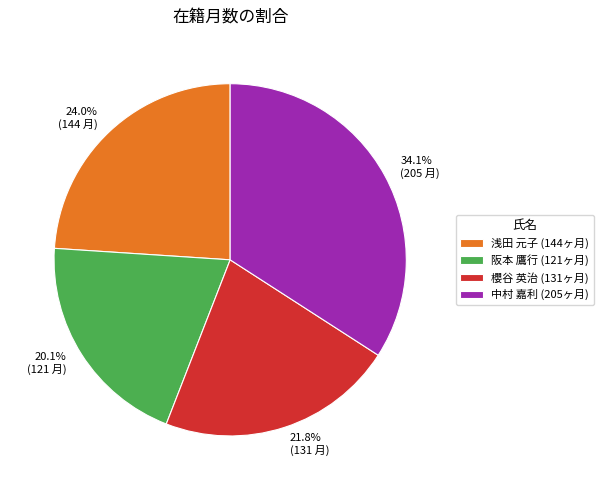

Approximately how many times larger is the value at 浅田 元子 (144ヶ月) compared to 櫻谷 英治 (131ヶ月)?

1.1